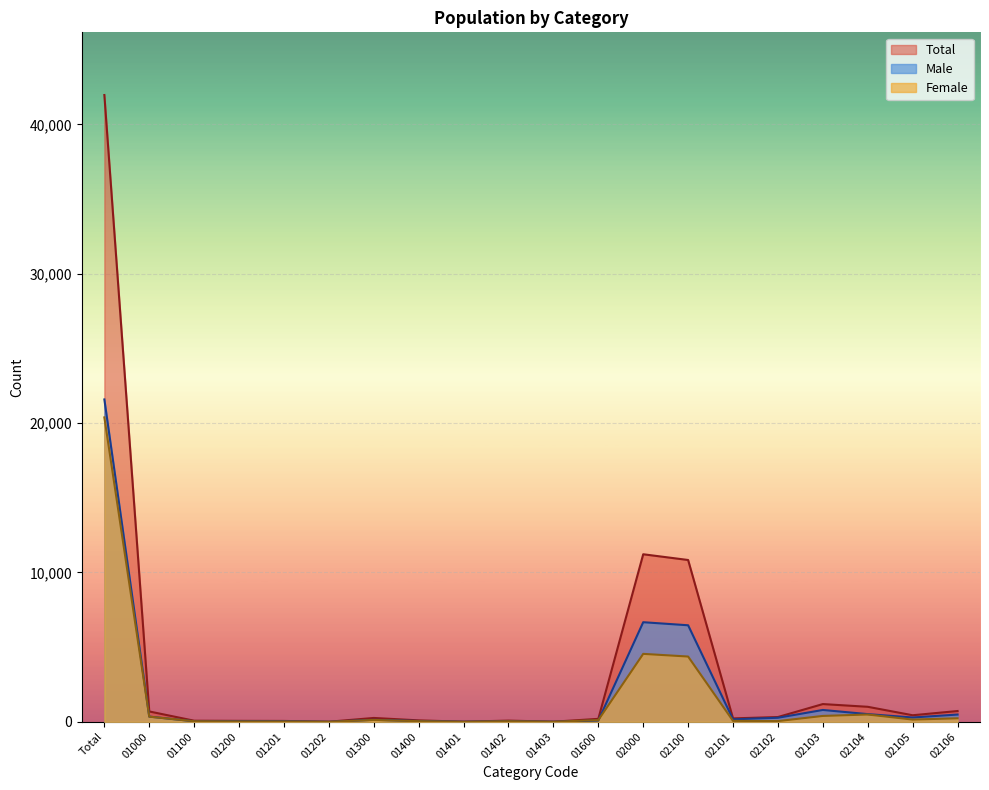

At which category does Male reach its first local peak?

01200